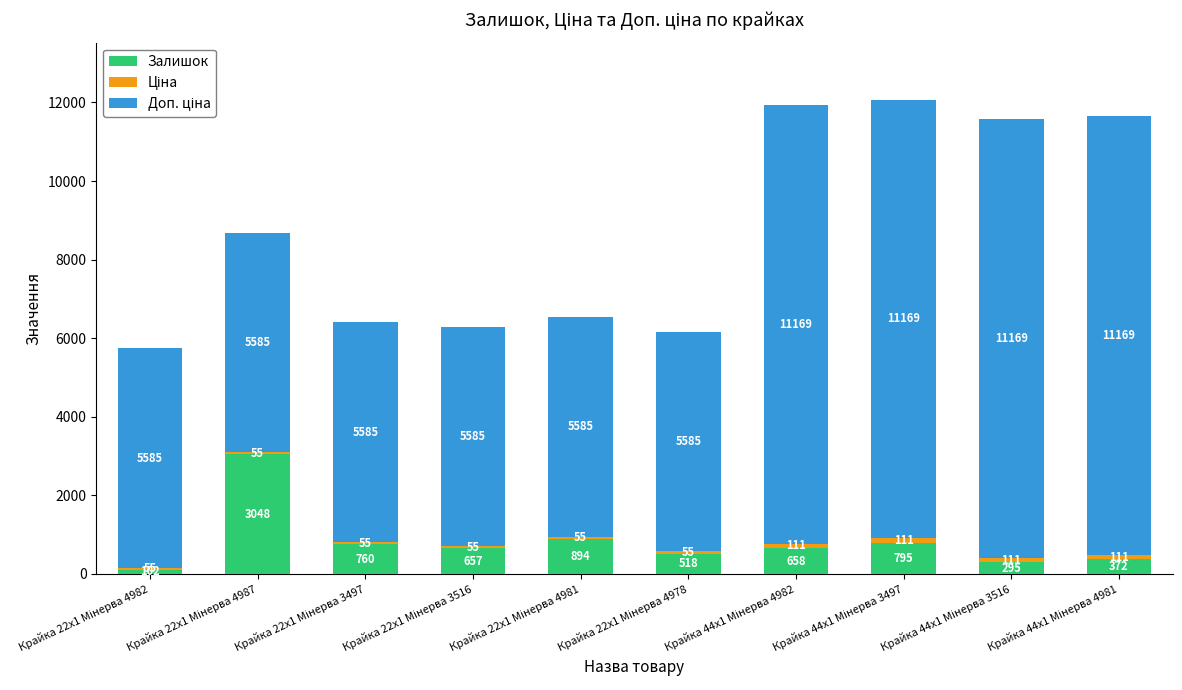

What is the sum of all Залишок values?

8099.0